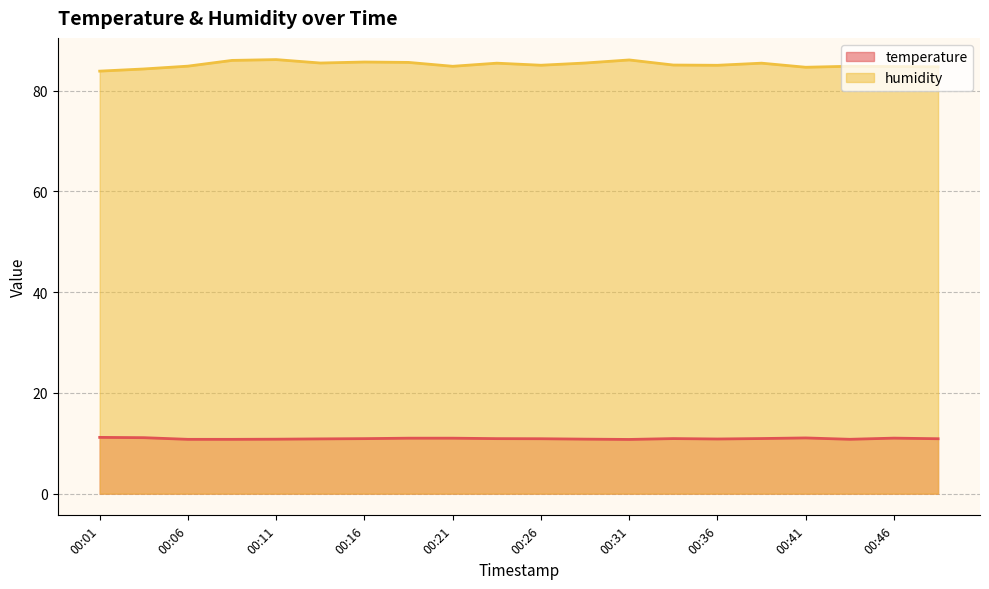

How many data points does each series have?

20